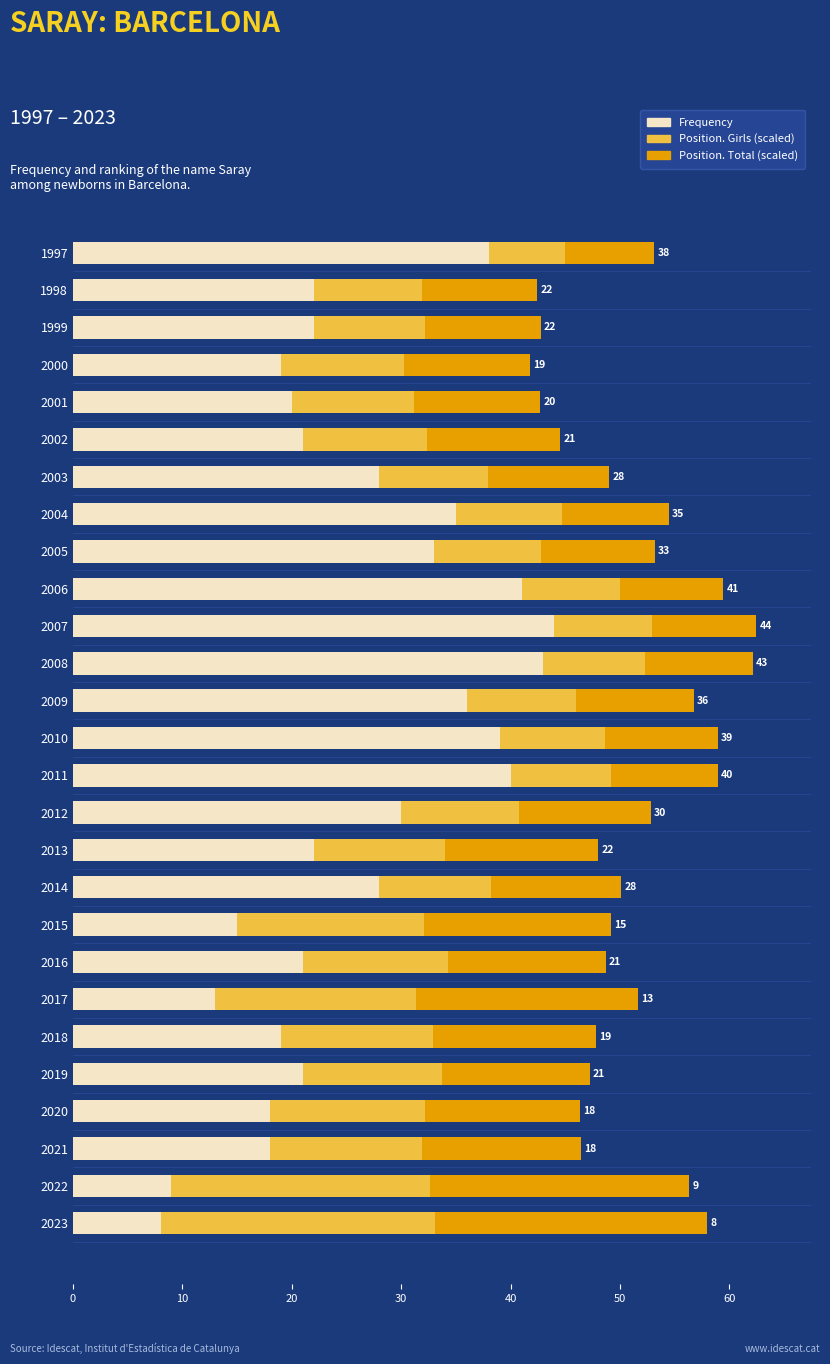

What is the difference between the second highest and second lowest values in the Frequency series?

34.0